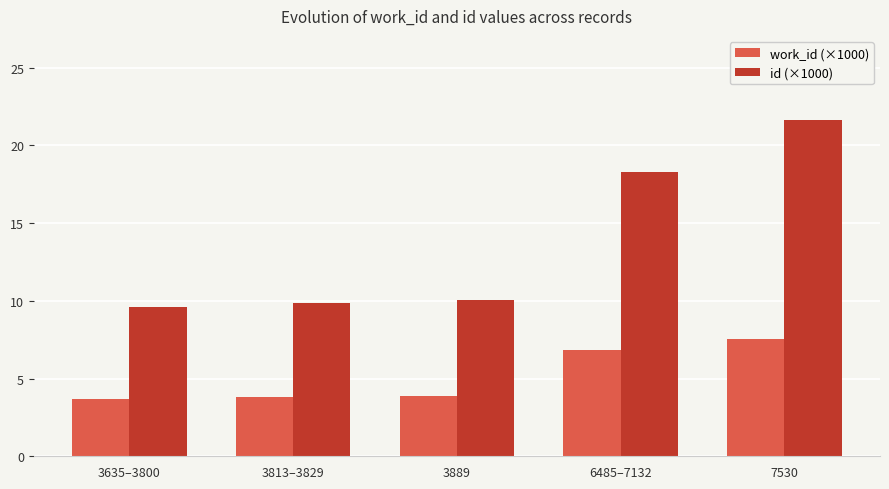

What is the value of the id (×1000) bar at the 2nd from the left?

9.8